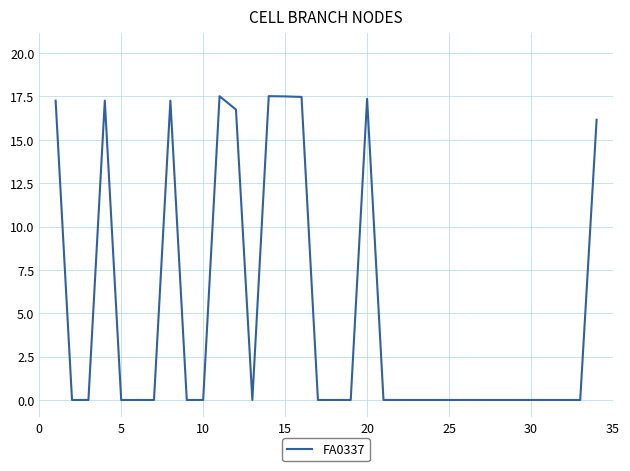

How many lines are shown in the chart?

1